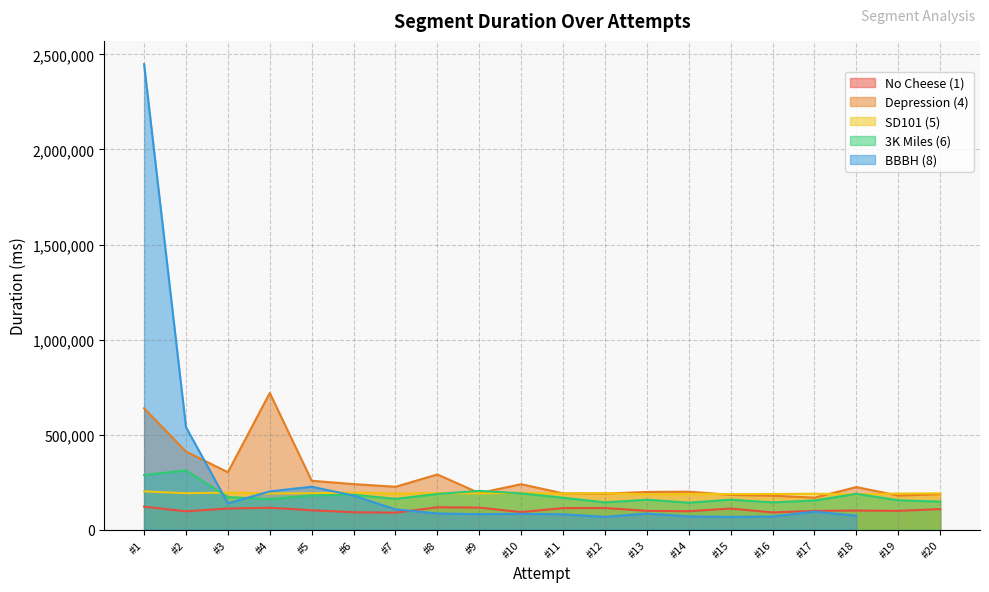

What is the minimum value for 3K Miles (6)?

141579